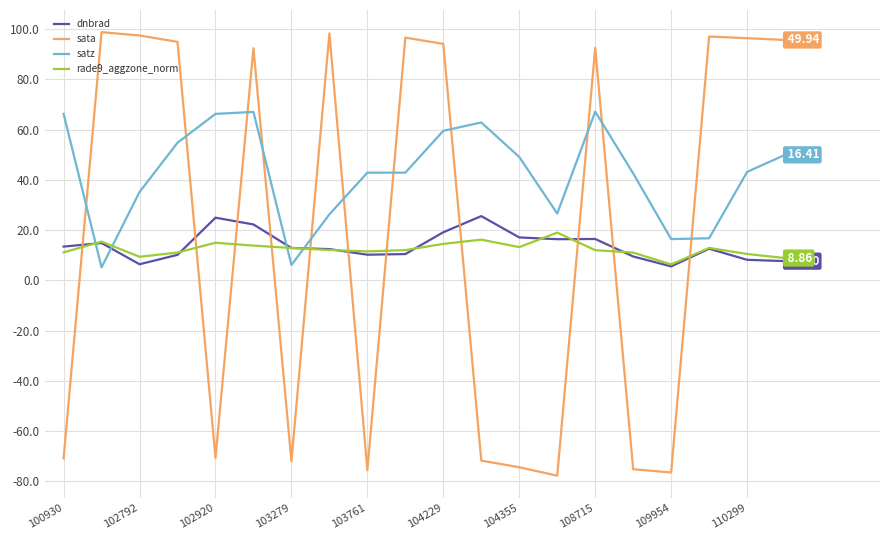

Does the chart display data point markers on the line(s)?

No